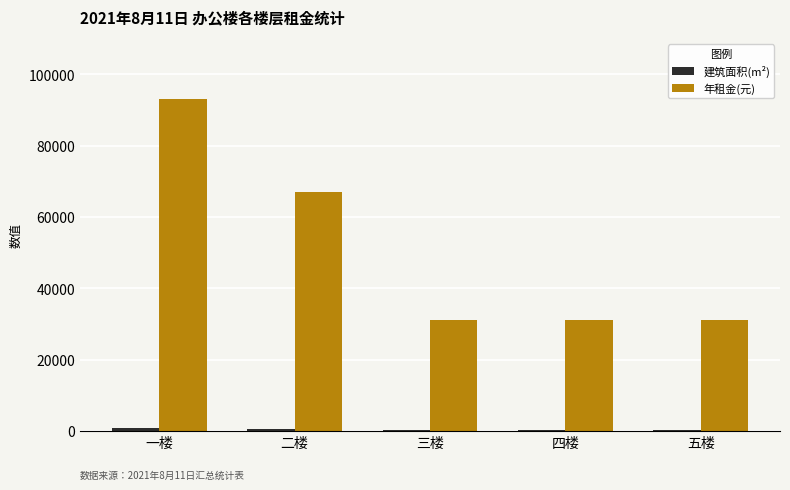

Where is 年租金(元) nearest to the value 61979?

二楼